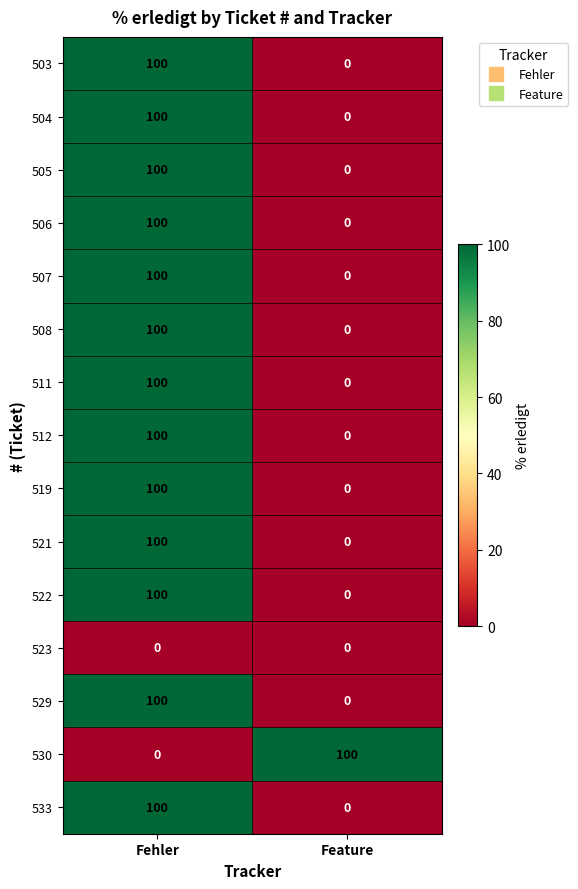

Read the 503 value at Fehler.

100